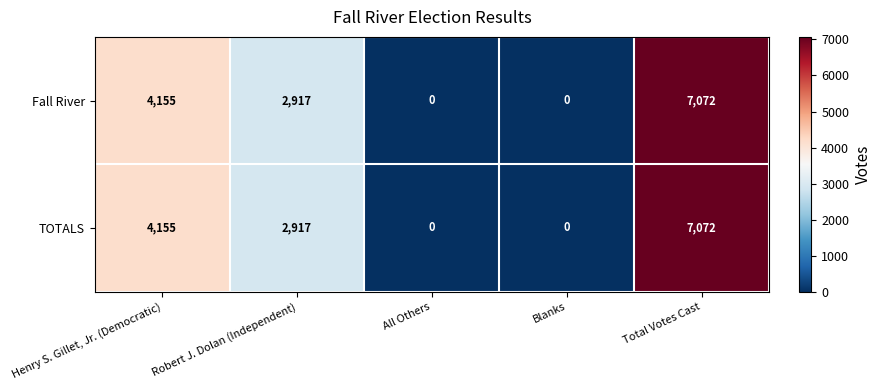

The TOTALS series shows 0 at Blanks. True or false?

True